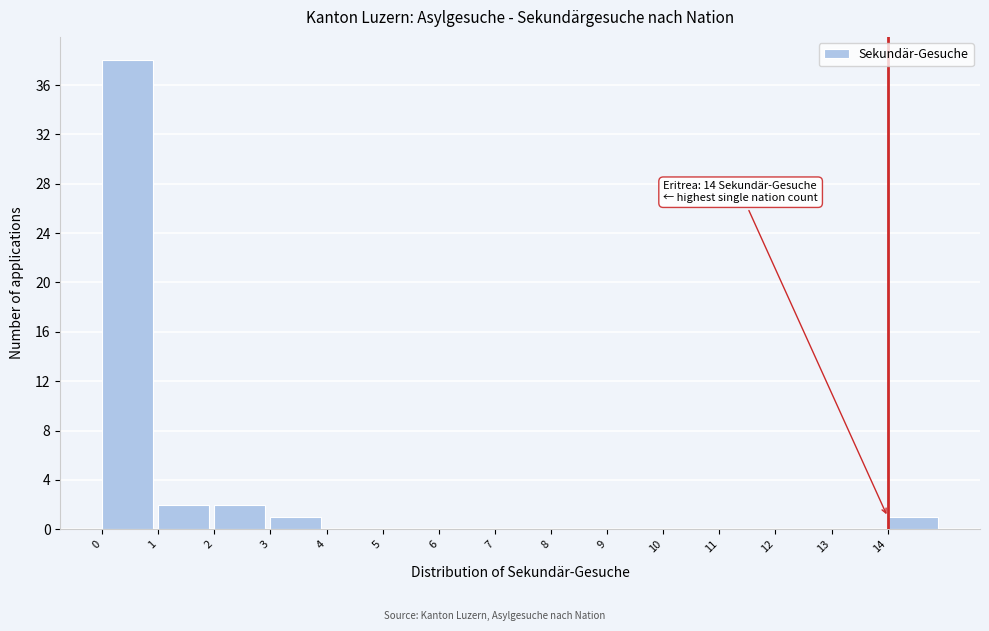

Which range on the x-axis has the tallest bar?

0 to 1